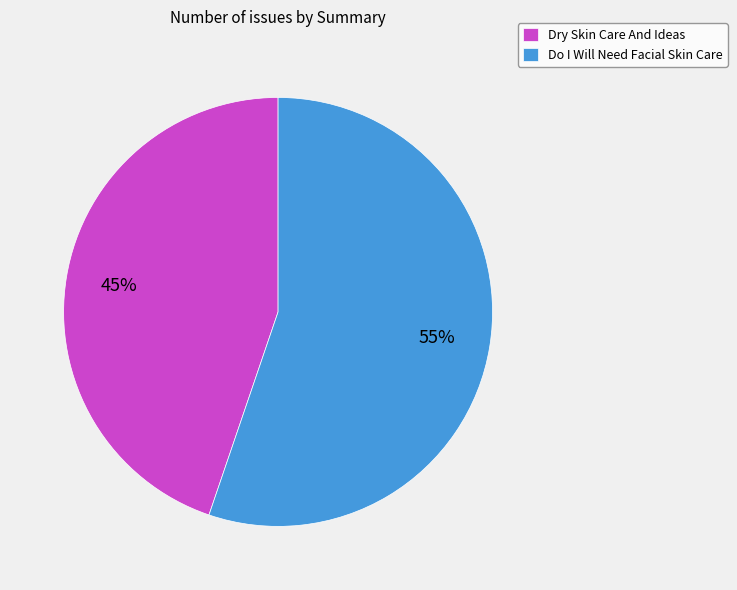

To the nearest percent, what percentage of the pie is Do I Will Need Facial Skin Care?

55%